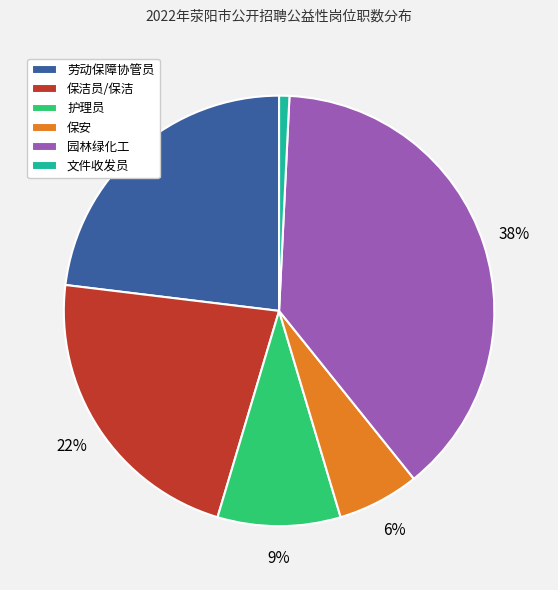

Does any single category account for the majority?

No